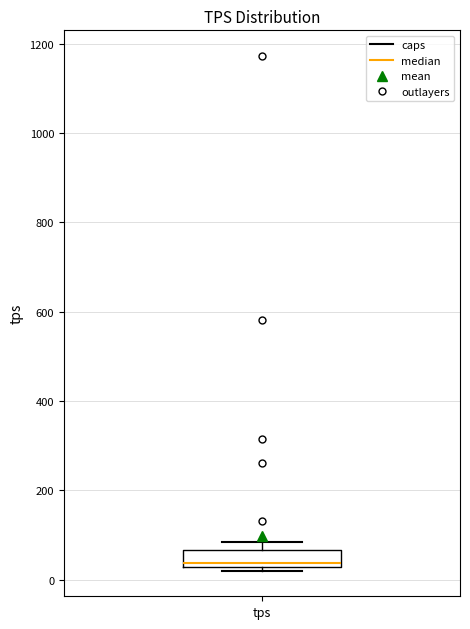

Where is the upper edge of the box for tps on the y-axis? The values are not printed on the chart, so give them approximately, as read against the axis.

60